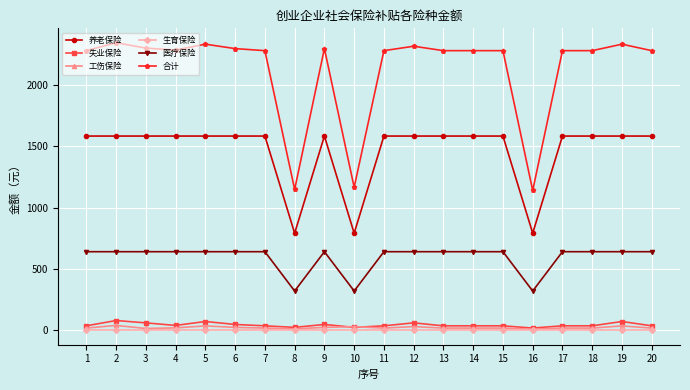

How many data points in 工伤保险 are above 18?

17